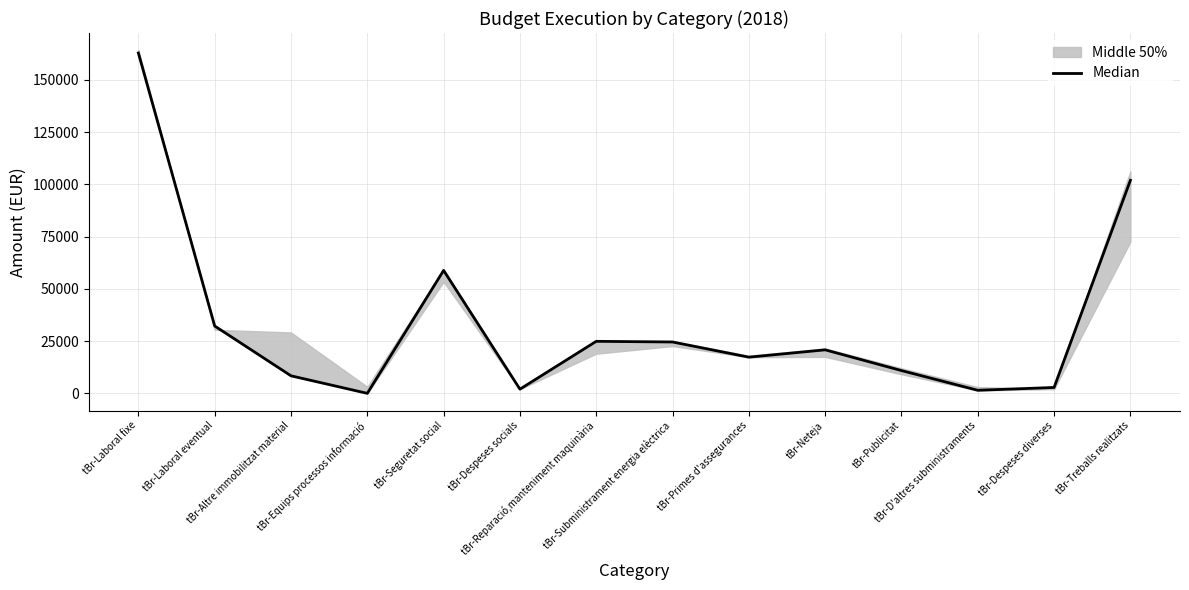

How many lines are shown in the chart?

1